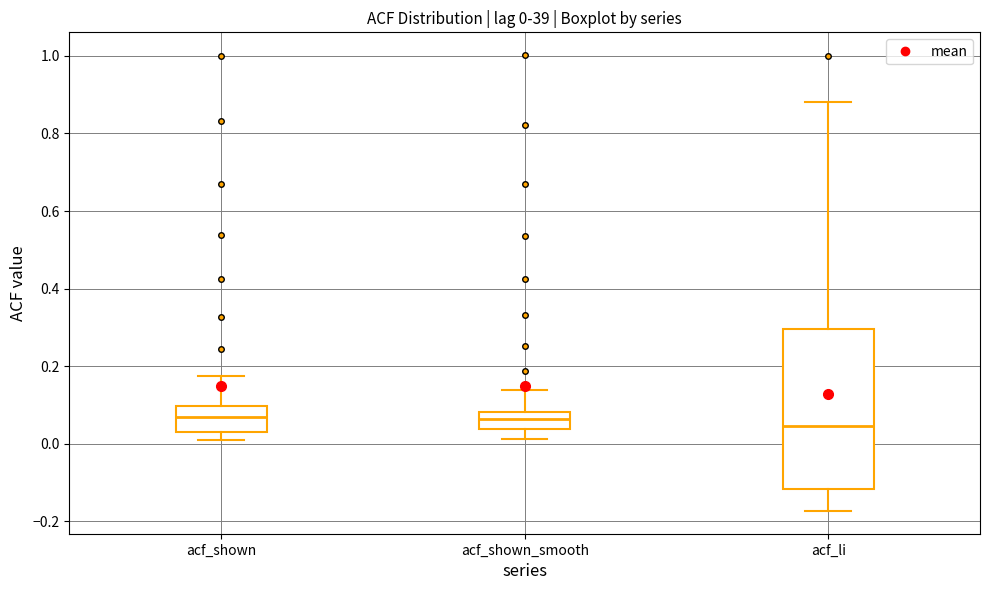

Which box is the tallest, from its lower edge to its upper edge?

acf_li